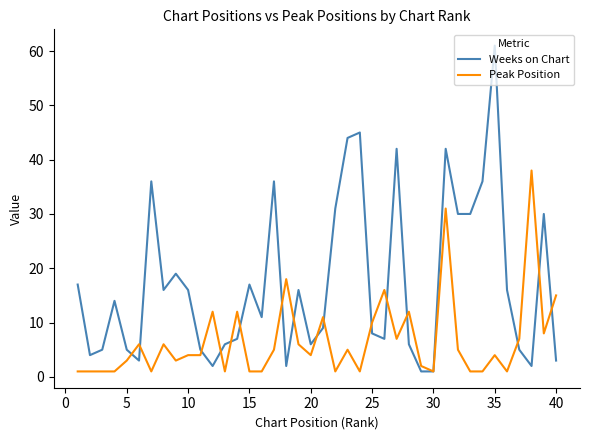

Which series has the widest spread of values?

Weeks on Chart